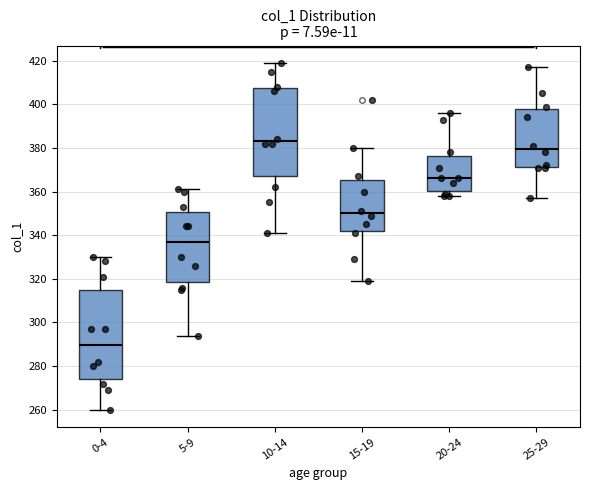

Reading left to right, transcribe this box plot: for each box, give where its median line is, the range the box spans, and where its two whiskers end, as read against the y-axis. The values are not printed on the chart, so give them approximately, as read against the axis.

0-4: median 290, box 274 to 316, whiskers 260 to 330
5-9: median 338, box 318 to 350, whiskers 294 to 362
10-14: median 384, box 368 to 408, whiskers 342 to 420
15-19: median 350, box 342 to 366, whiskers 320 to 380
20-24: median 366, box 360 to 376, whiskers 358 to 396
25-29: median 380, box 372 to 398, whiskers 358 to 418